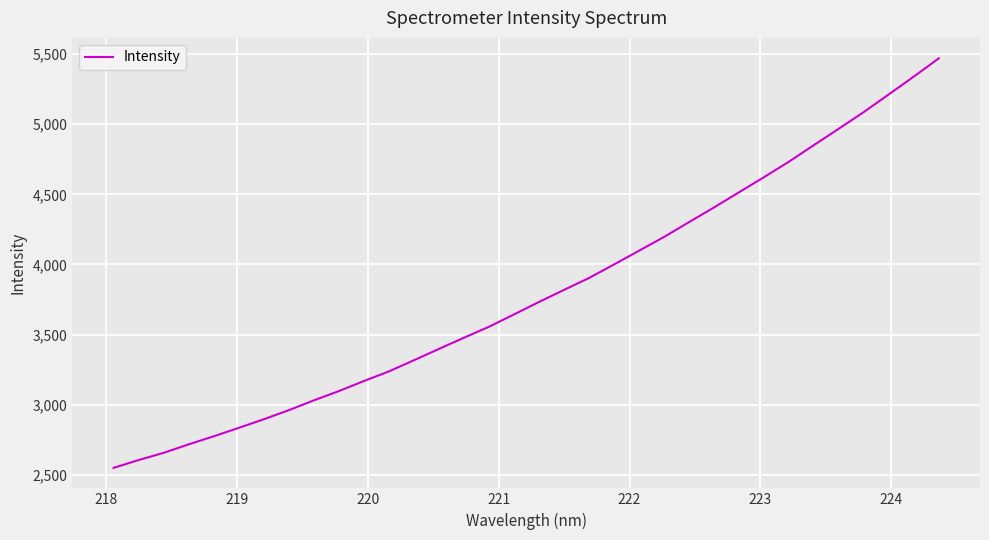

What is the difference between the maximum and minimum values?

2920.0